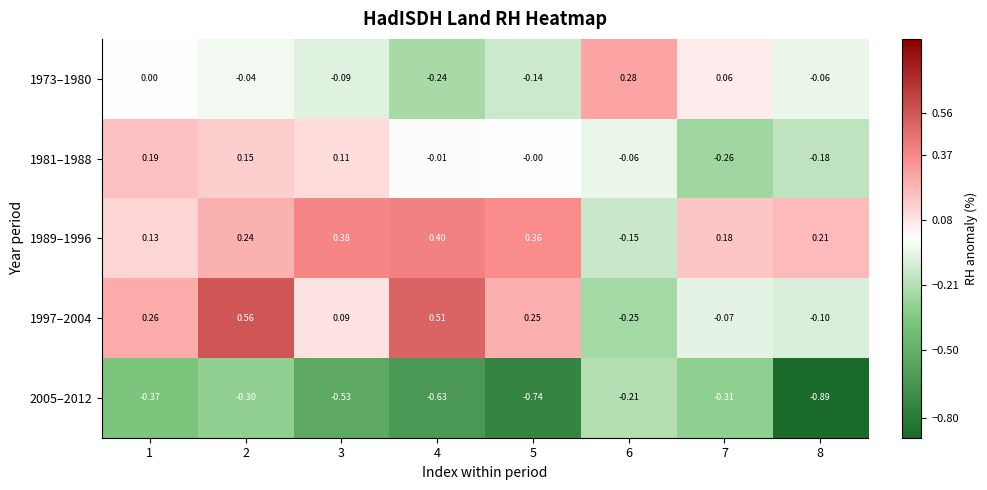

Is the value of 2005–2012 at 2 greater than the value of 1981–1988 at 5?

No